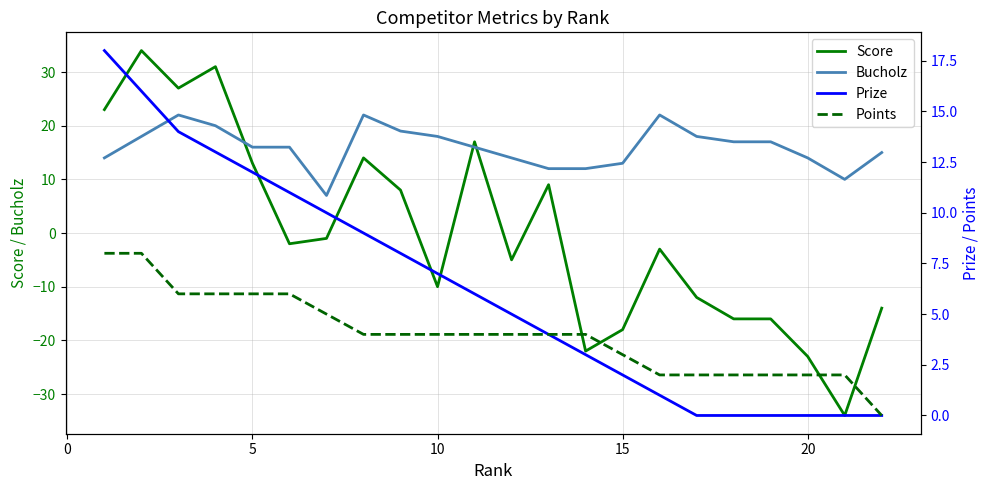

What is the average value of the Prize series?

6